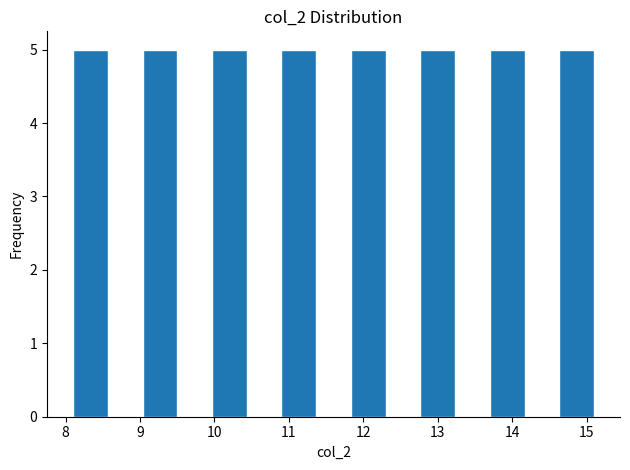

Reading left to right, list every bar in this chart as the range it spans on the x-axis followed by its height. Neither the bar edges nor the heights are printed on the chart, so give them approximately, as read against the axes.

8.1 to 8.6: 5
8.6 to 9.0: 0
9.0 to 9.5: 5
9.5 to 10.0: 0
10.0 to 10.4: 5
10.4 to 10.9: 0
10.9 to 11.4: 5
11.4 to 11.8: 0
11.8 to 12.3: 5
12.3 to 12.8: 0
12.8 to 13.2: 5
13.2 to 13.7: 0
13.7 to 14.2: 5
14.2 to 14.6: 0
14.6 to 15.1: 5